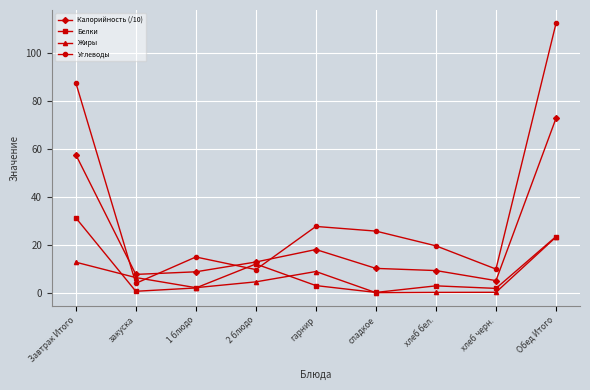

What is the highest value of the Калорийность (/10) series?

72.7